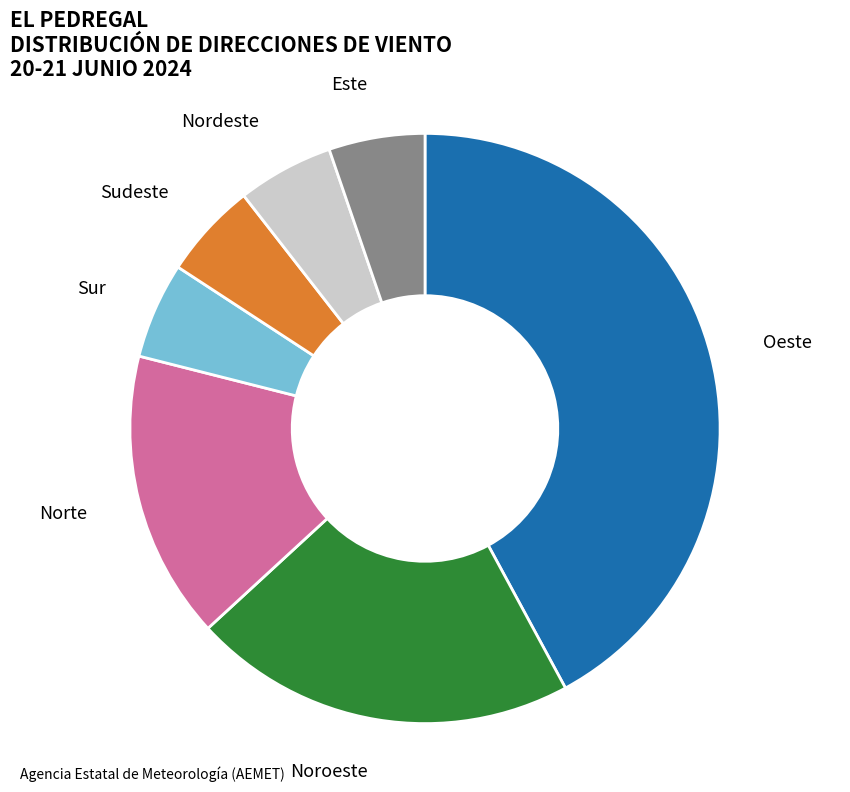

Count the number of slices in the pie.

7